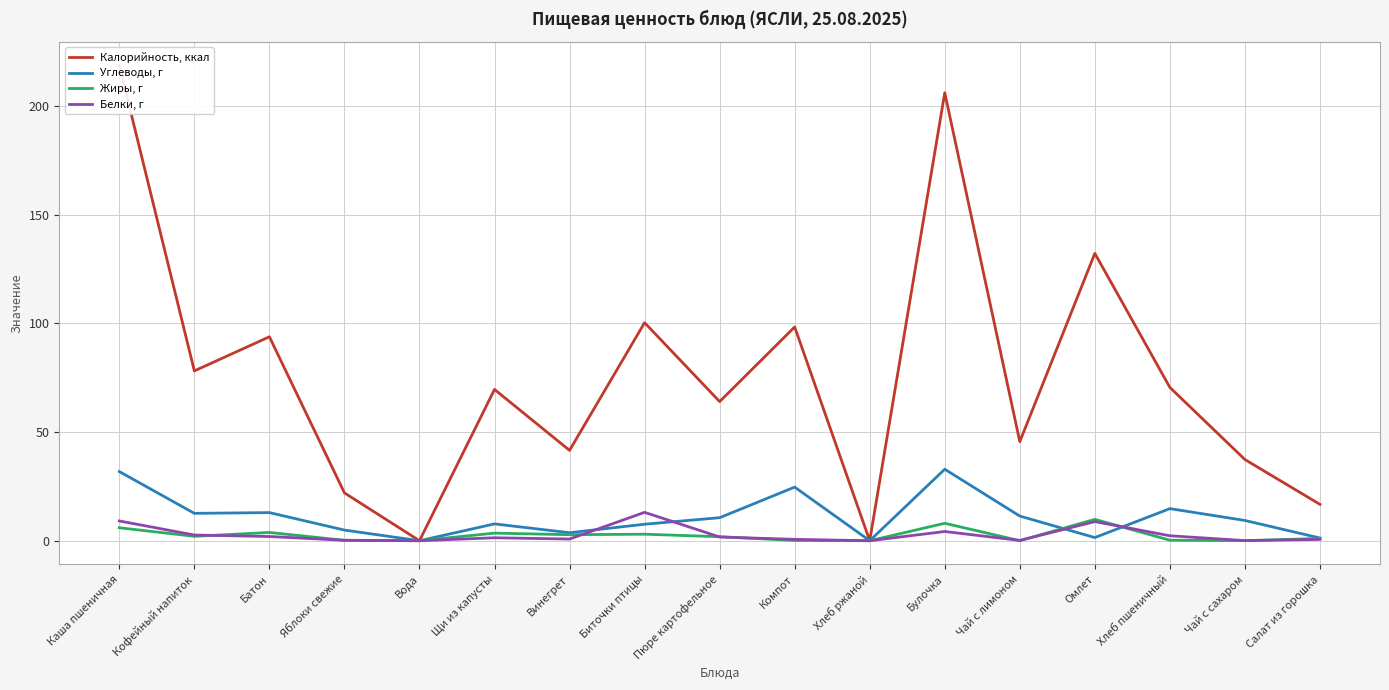

Between Батон and Пюре картофельное, which is larger?

Батон